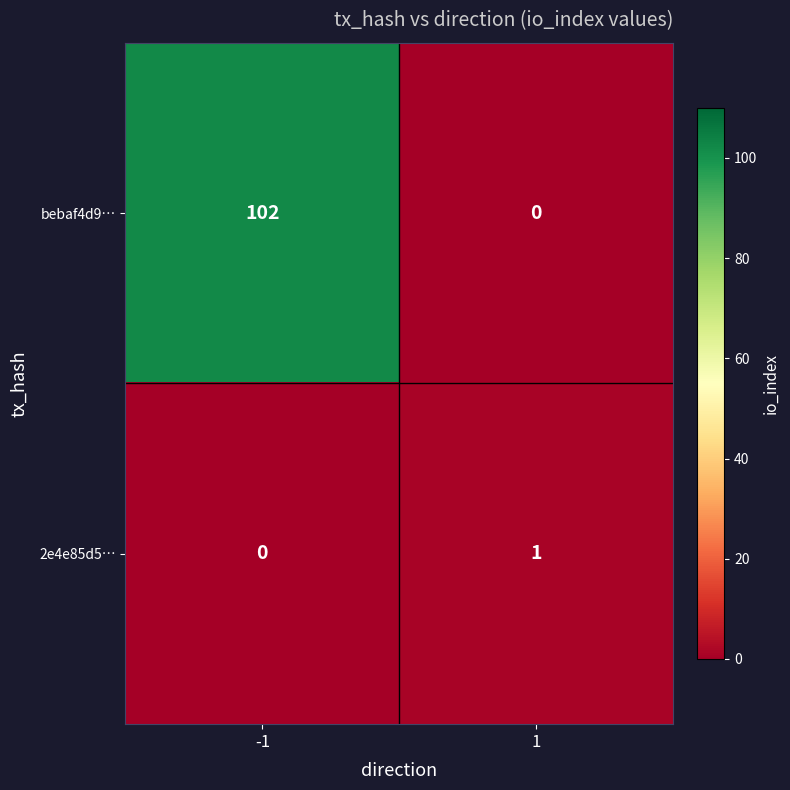

Reading left to right, list all the values displayed in this chart.

bebaf4d9…: -1=102	1=0
2e4e85d5…: -1=0	1=1